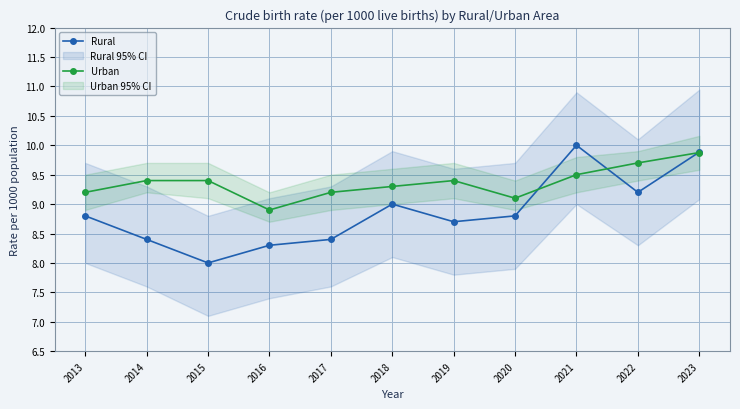

Which label corresponds to the smallest value in the chart?

2015